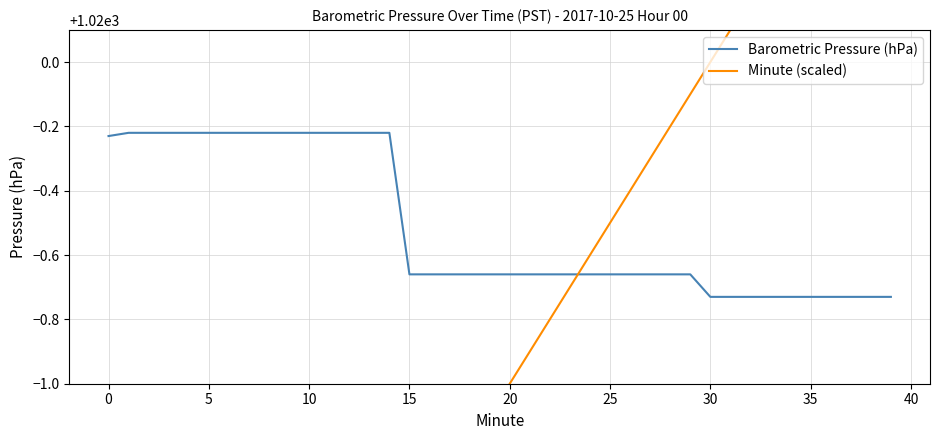

Which has a higher value, 34 or 38?

34